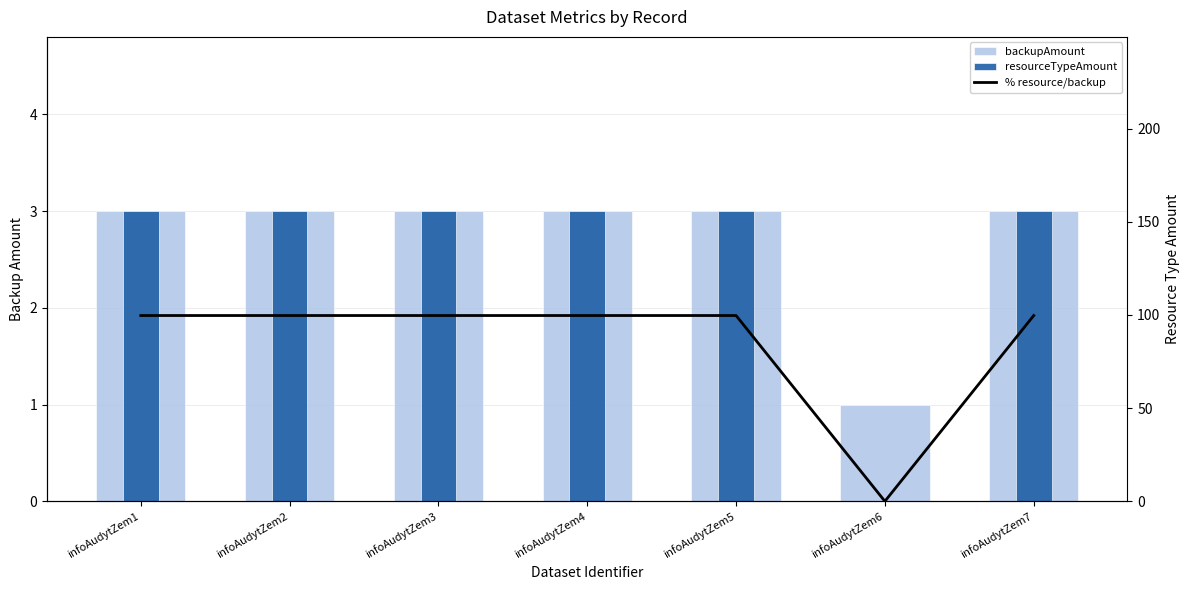

What is the spread (max minus min) of values at infoAudytZem4?

96.7